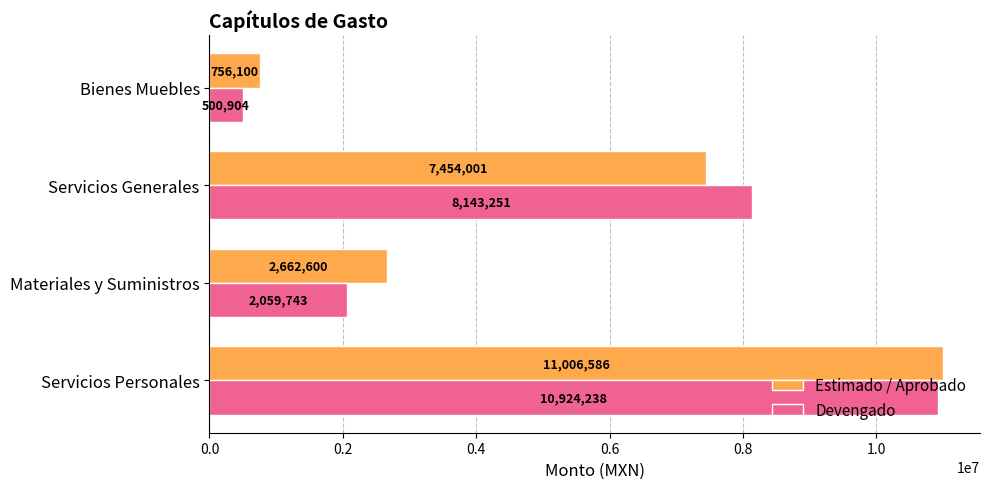

Which series has the largest range (max minus min)?

Devengado